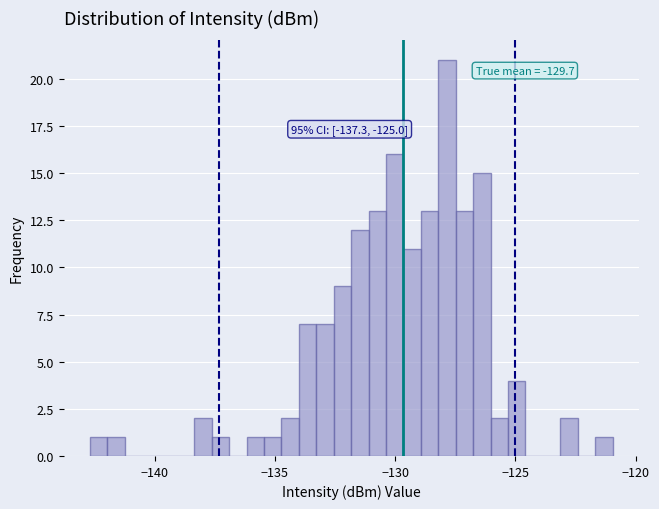

Around what value on the x-axis is the tallest bar? Give the approximate position of its centre, as read against the axis.

-128.0